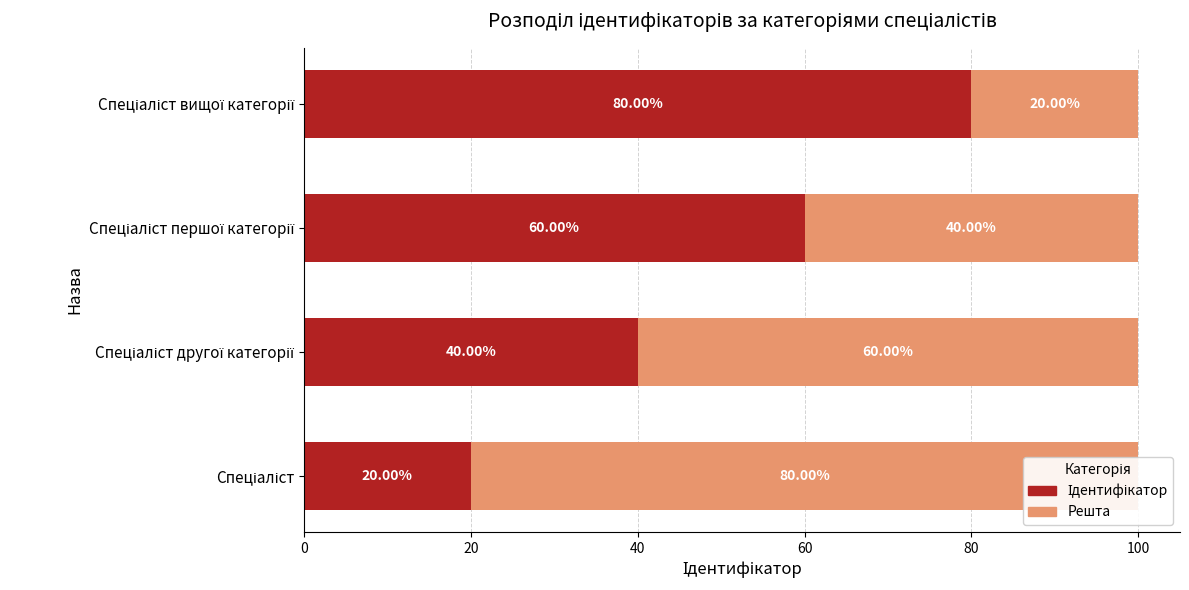

How many categories are shown in the chart?

4